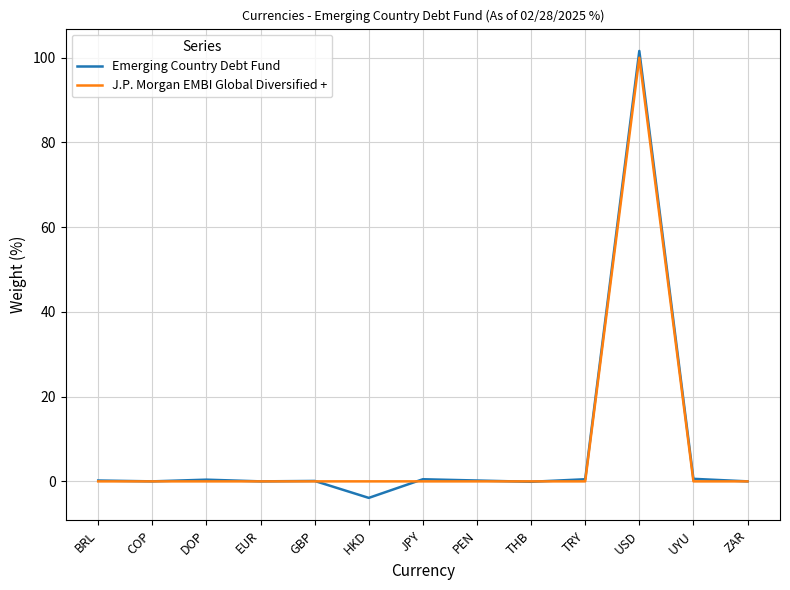

The J.P. Morgan EMBI Global Diversified + series shows 0.0 at PEN. True or false?

True